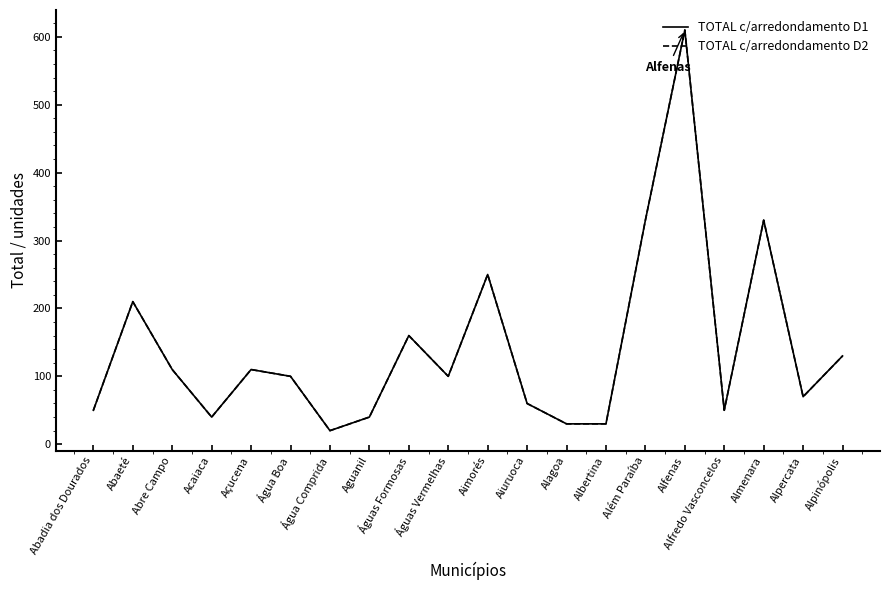

What is the average value of the TOTAL c/arredondamento D2 series?

142